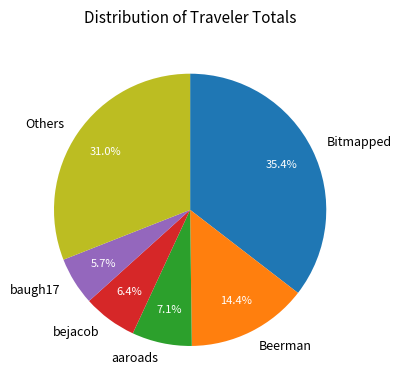

How many slices are in this pie chart?

6